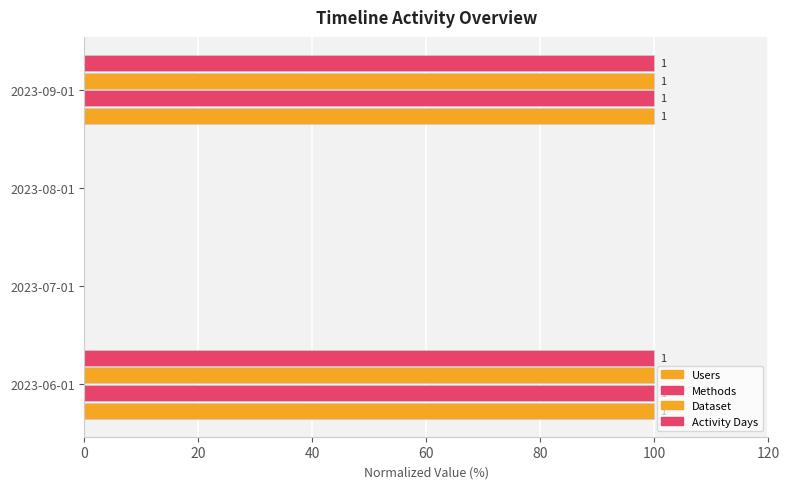

Reading left to right, extract all data points from this chart.

Users: 100	0	0	100
Methods: 100	0	0	100
Dataset: 100	0	0	100
Activity Days: 100	0	0	100